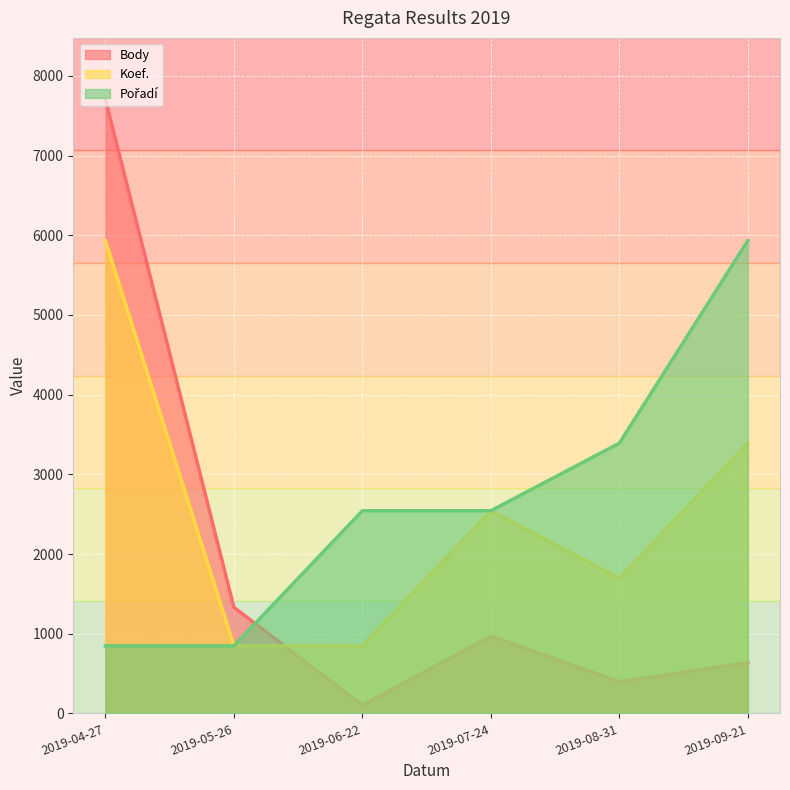

The value of Pořadí at 2019-07-24 is 3644.8. True or false?

False